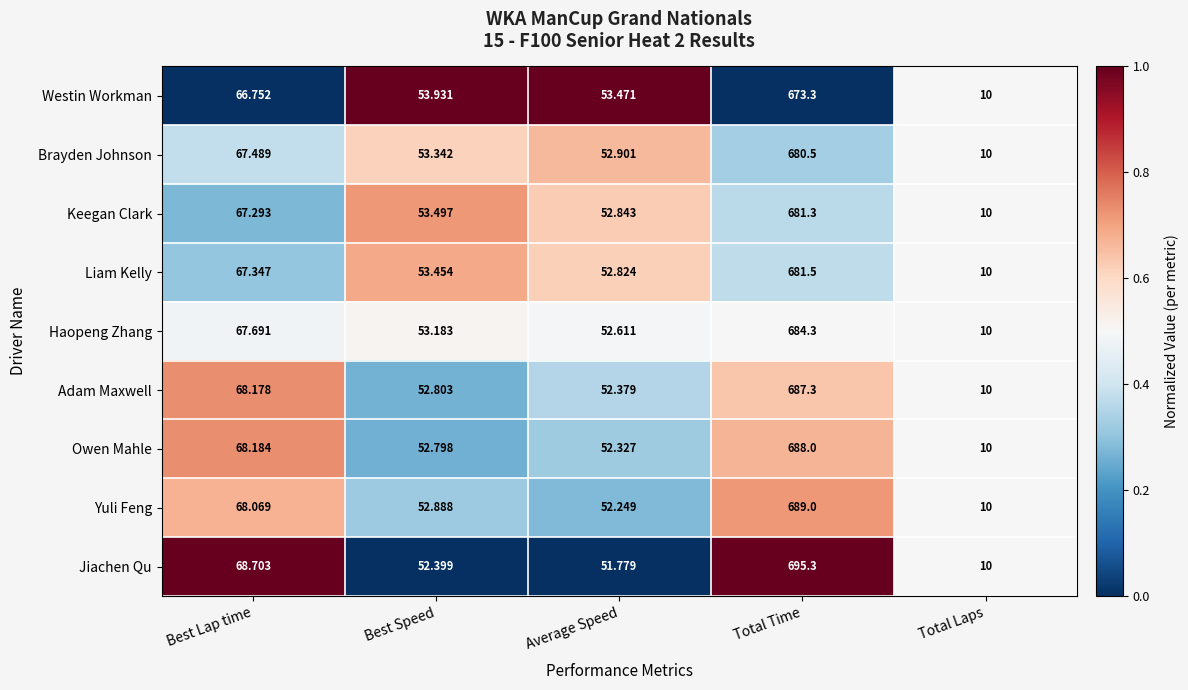

Rank the series at Average Speed from lowest to highest value.

Jiachen Qu, Yuli Feng, Owen Mahle, Adam Maxwell, Haopeng Zhang, Liam Kelly, Keegan Clark, Brayden Johnson, Westin Workman